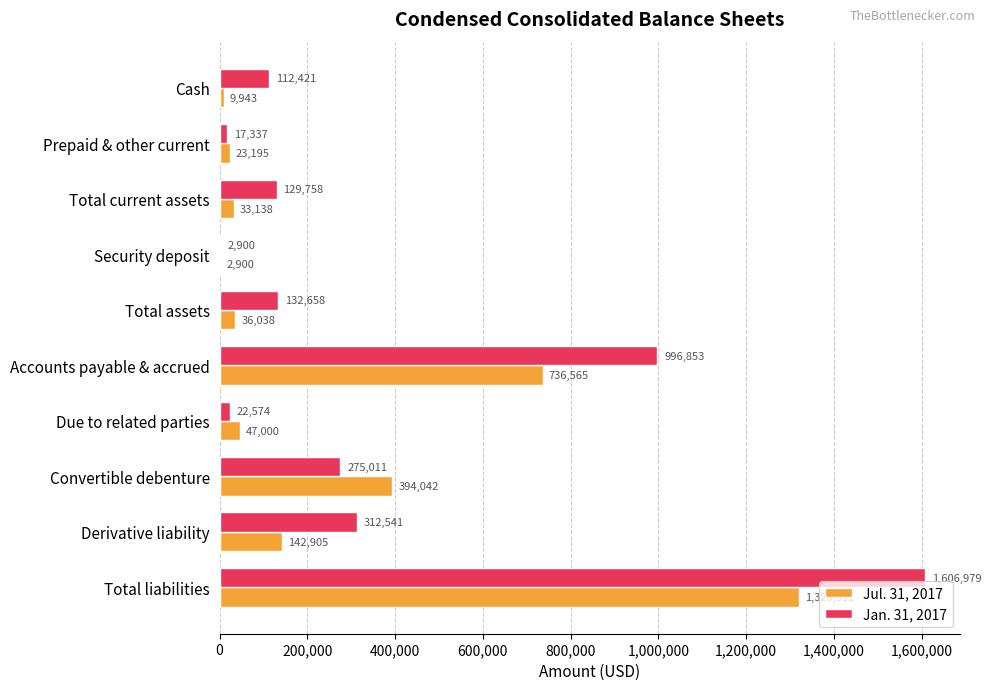

What is the sum of all Jan. 31, 2017 values?

3609032